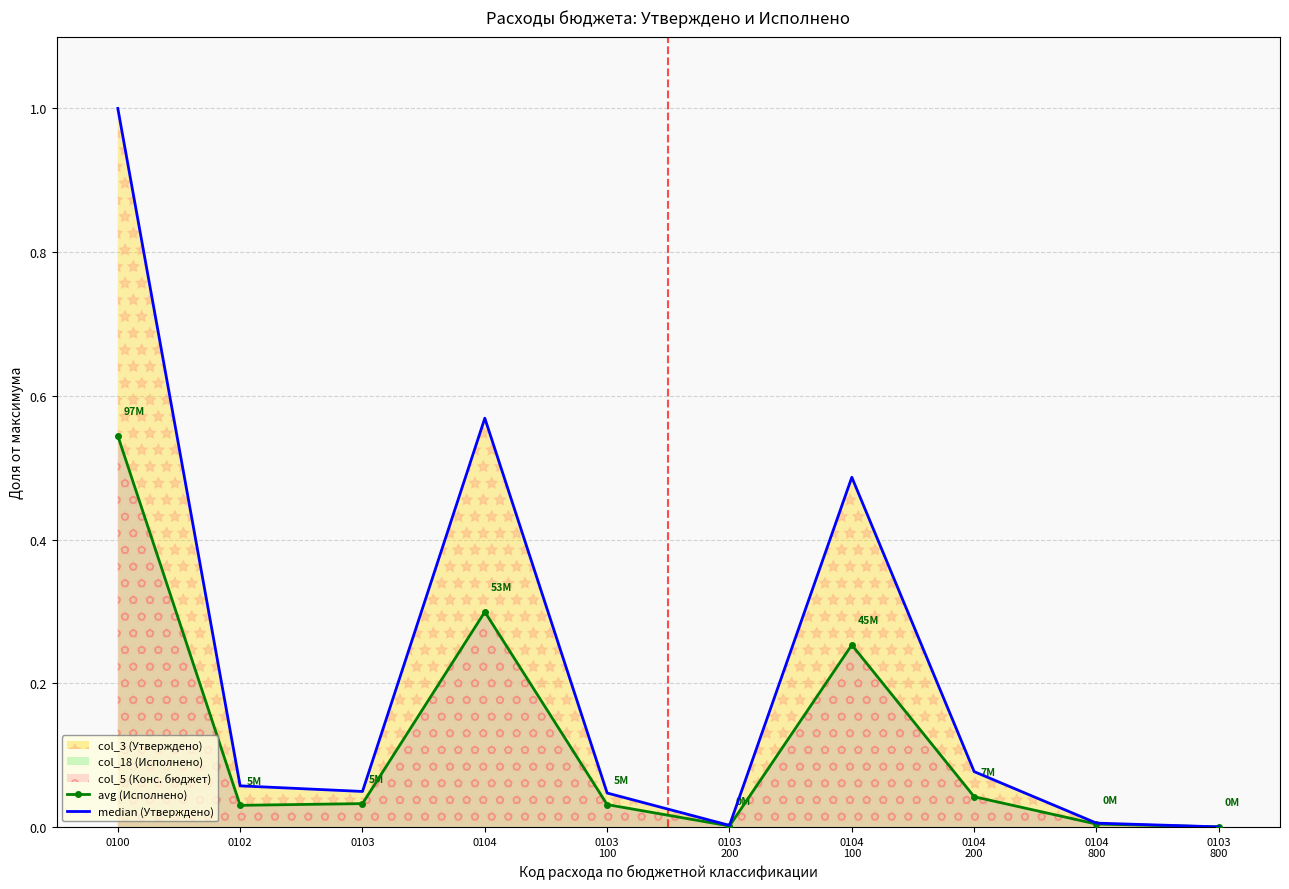

The value of avg (Исполнено) at 0104
200 is 0.0. True or false?

True